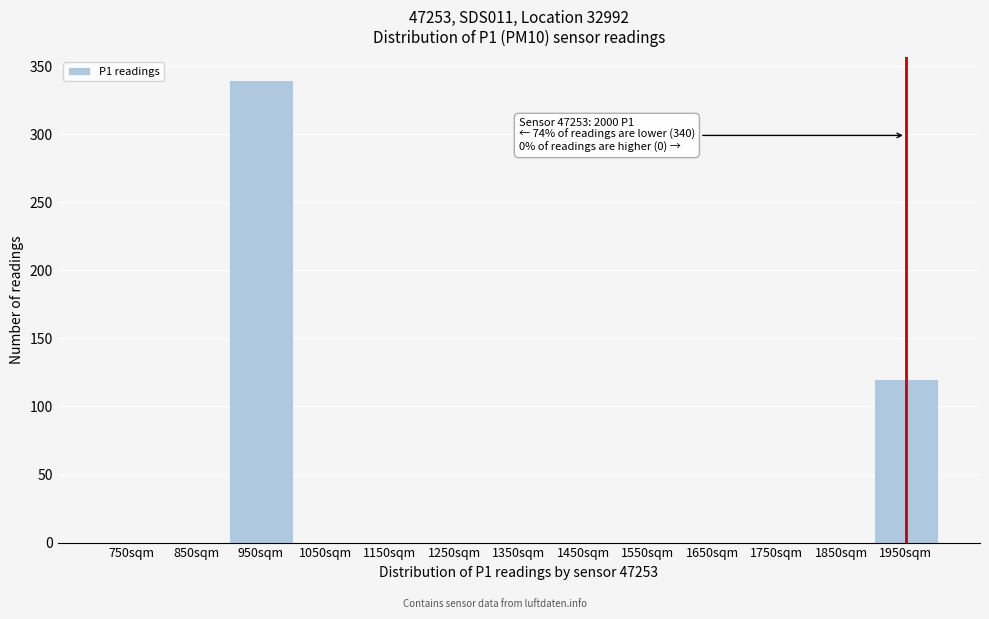

Reading left to right, transcribe all the data shown in this chart.

750sqm=0	850sqm=0	950sqm=340	1050sqm=0	1150sqm=0	1250sqm=0	1350sqm=0	1450sqm=0	1550sqm=0	1650sqm=0	1750sqm=0	1850sqm=0	1950sqm=120